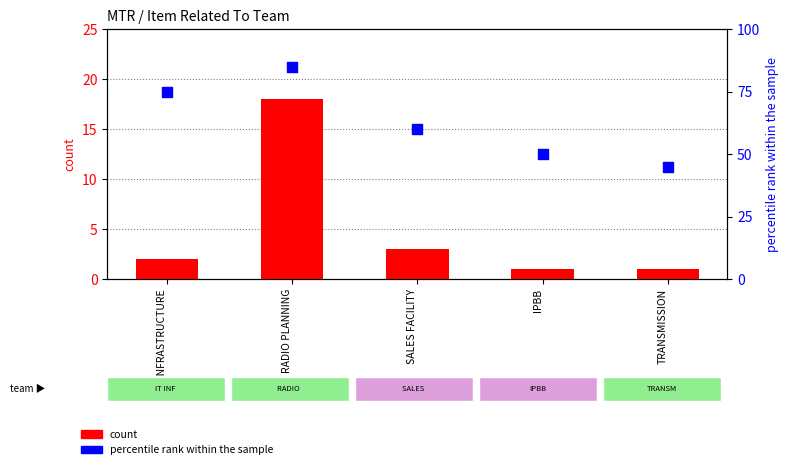

At how many categories does at least one series exceed 60?

2